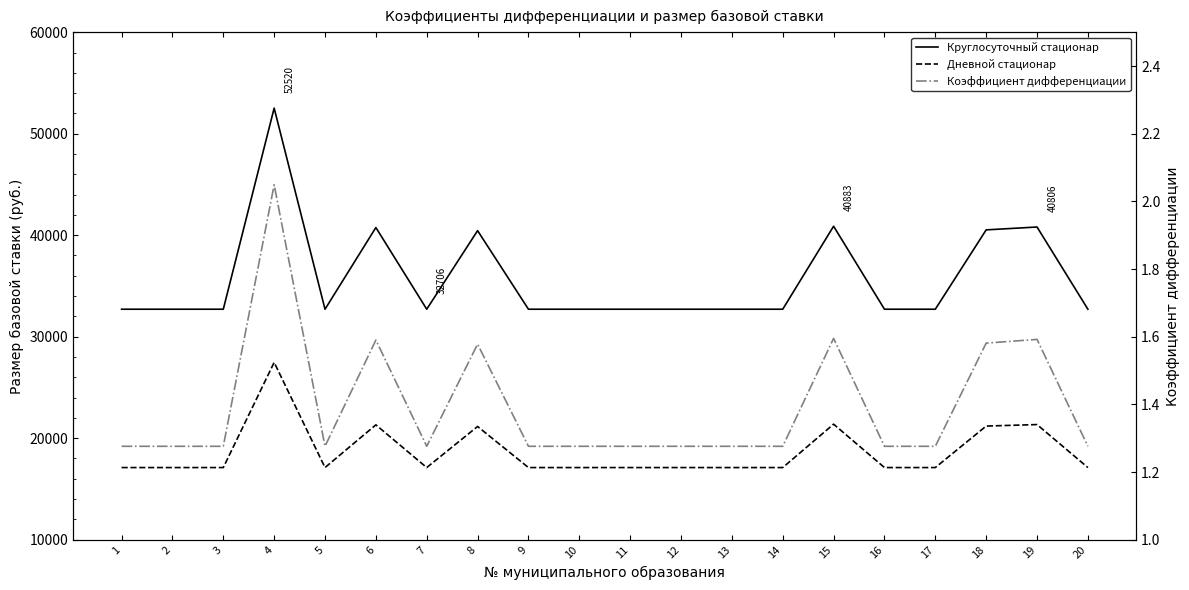

In Дневной стационар, how many points are lower than both neighbors (excluding endpoints)?

2